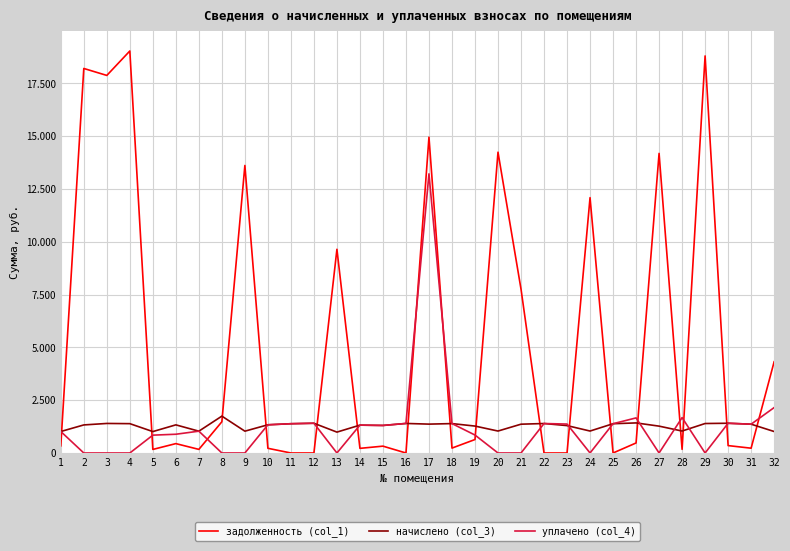

What is the greatest value displayed?

19038.2